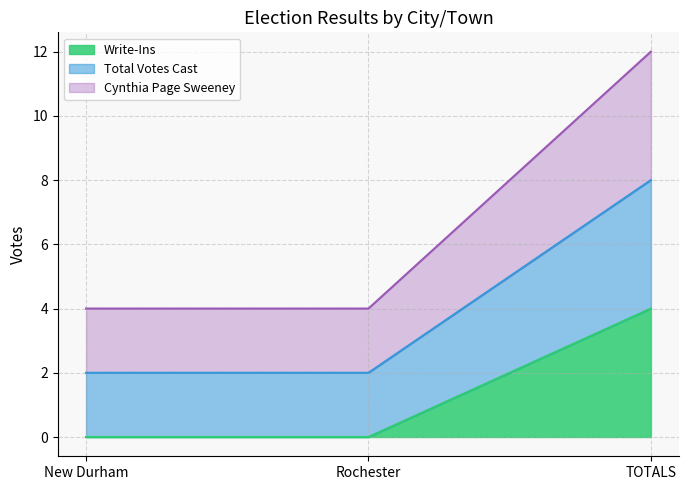

What is the label of the 3rd point from the left?

TOTALS